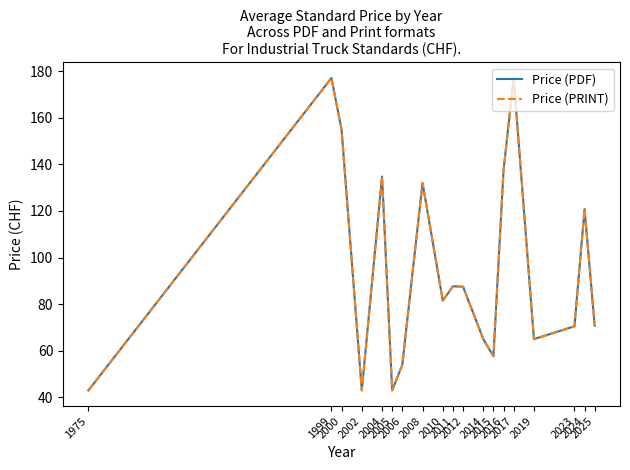

At which category does the chart reach its minimum across all series?

1975